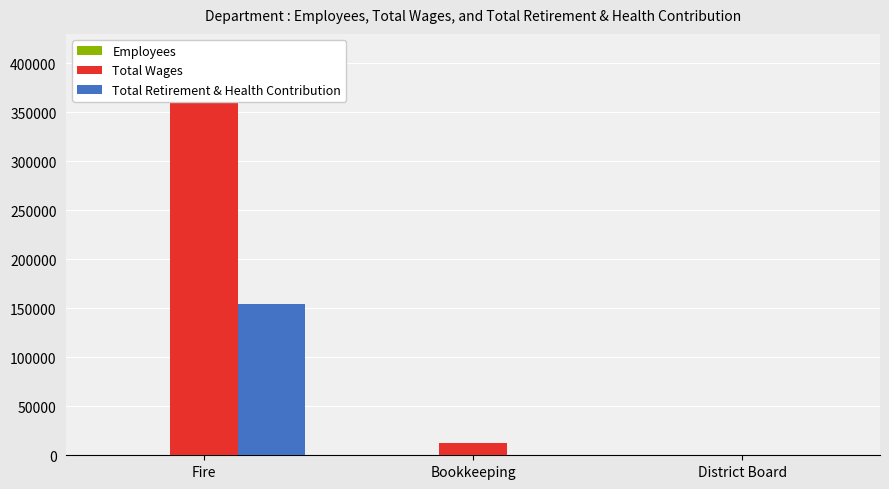

What is the average value of the Total Retirement & Health Contribution series?

51441